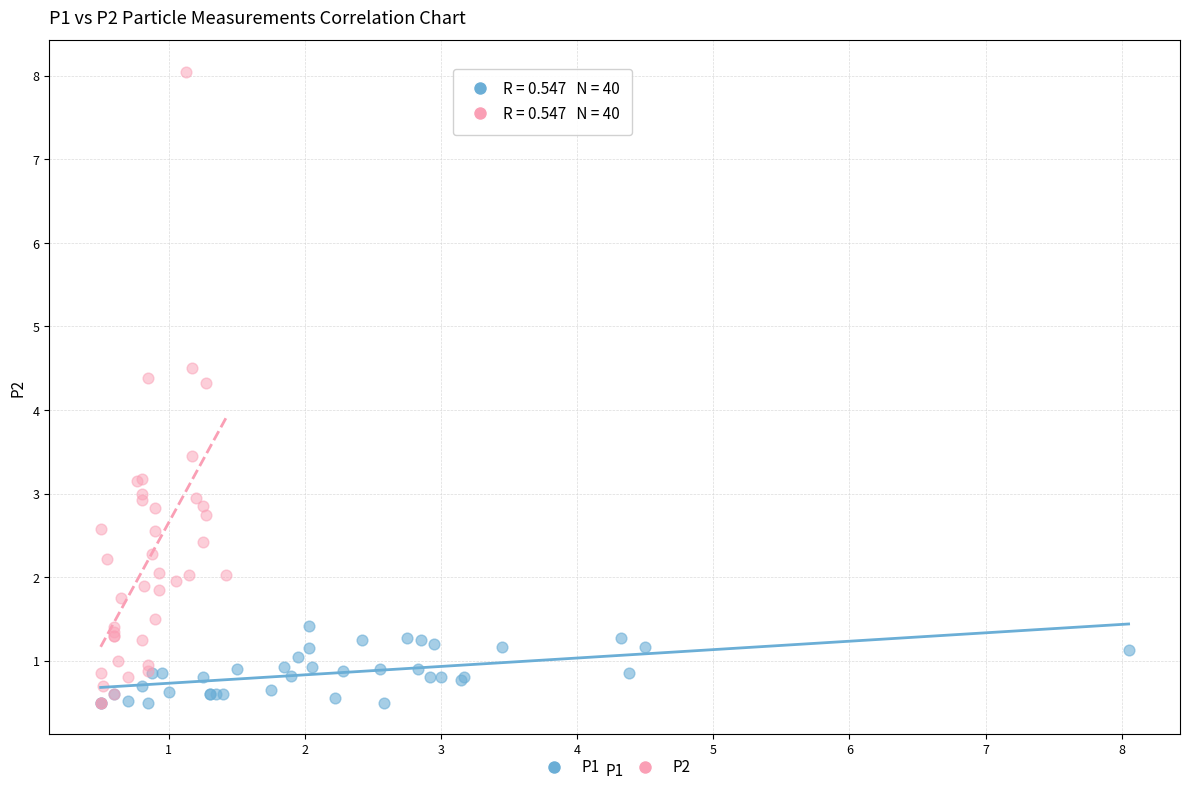

Which series reaches the maximum Y coordinate?

P2